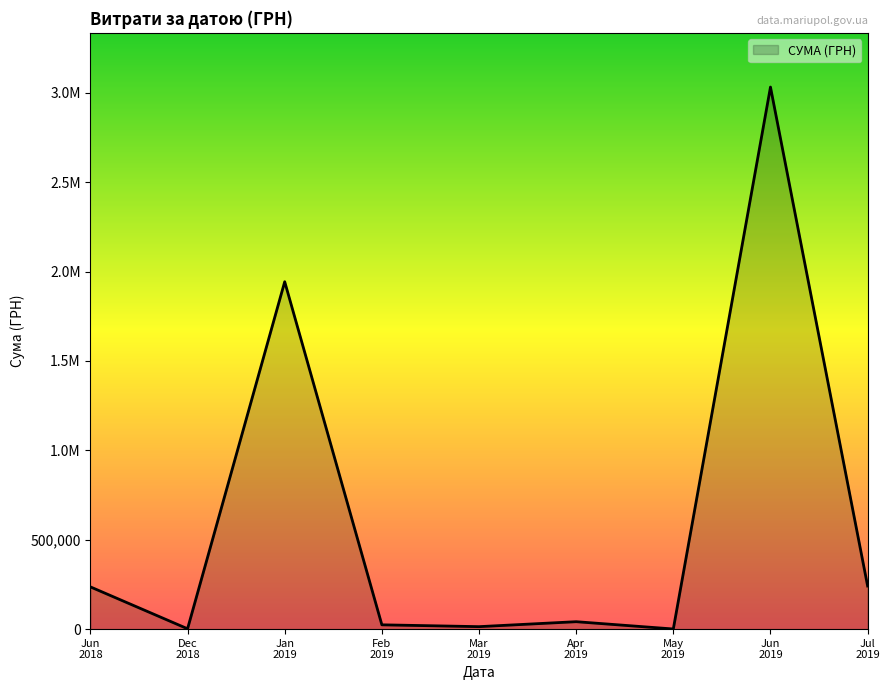

Does the chart display data point markers on the line(s)?

No